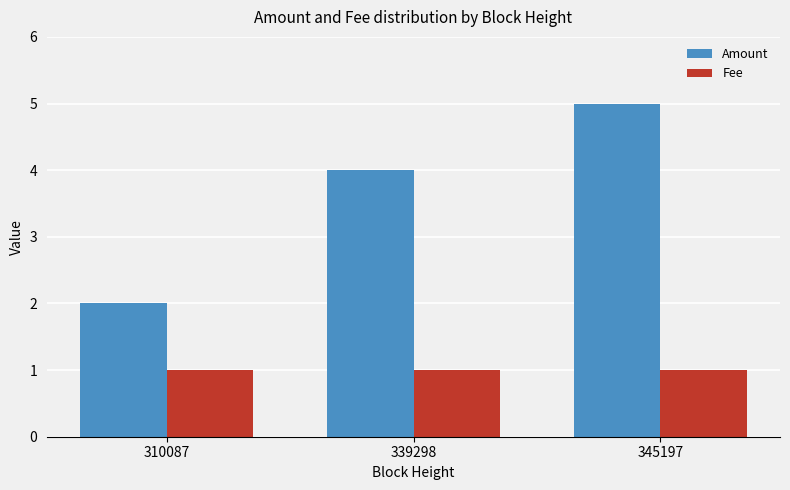

Which series has the largest total across all categories?

Amount